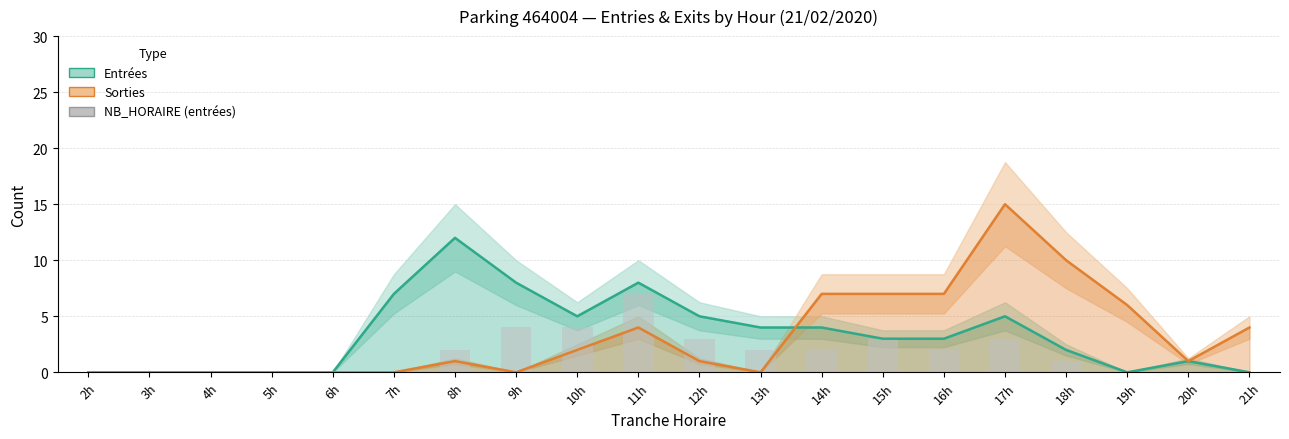

Reading left to right, extract all data points from this chart.

0	0	0	0	0	0	2	4	4	7	3	2	2	3	2	3	1	0	0	0